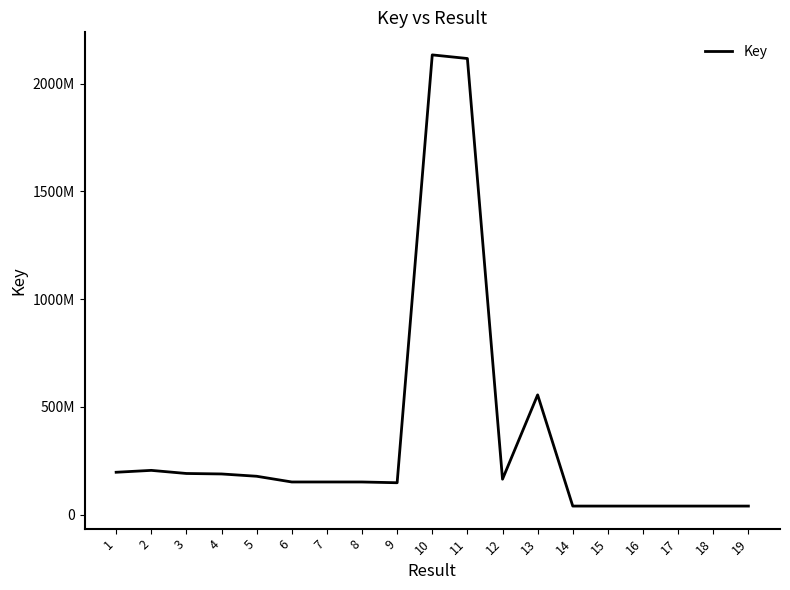

At which category does the chart reach its peak across all series?

10